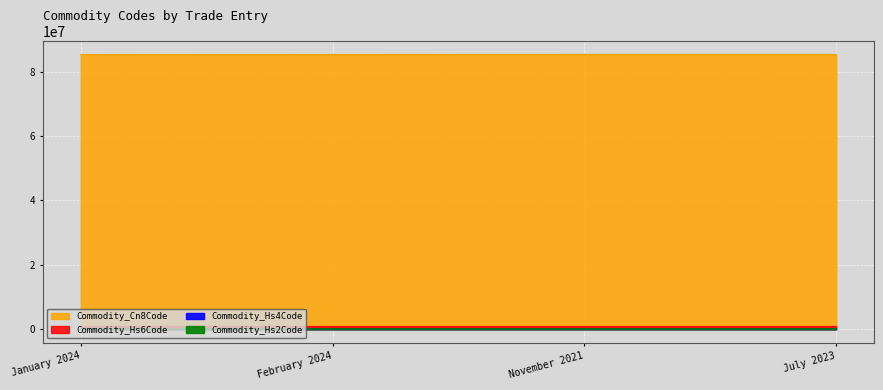

Is it true that Commodity_Hs4Code equals 2944 at February 2024?

False